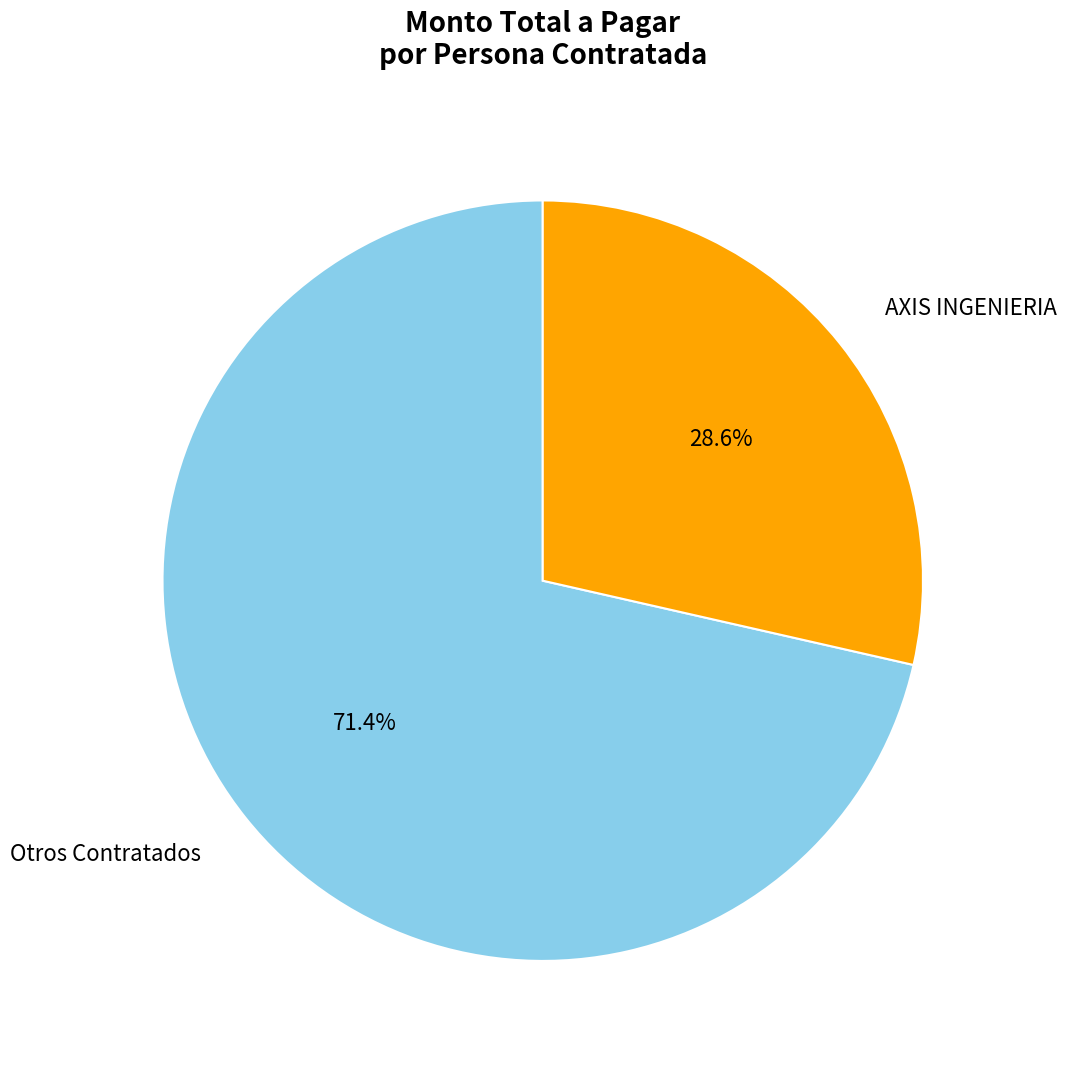

What portion of the pie excludes Otros Contratados?

28.6%